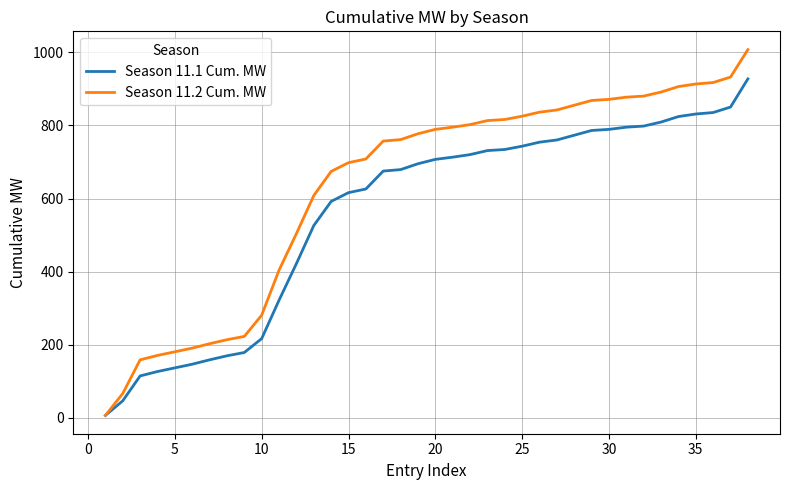

Which series has the largest total across all categories?

Season 11.2 Cum. MW